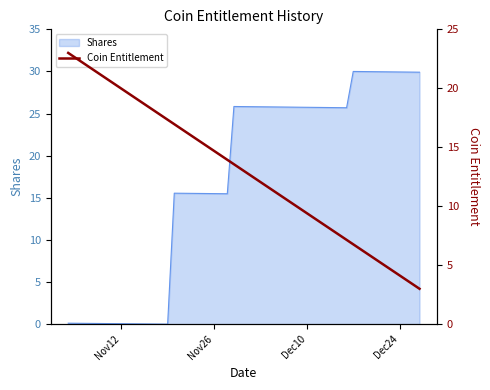

What is the maximum value shown in the chart?

23.0